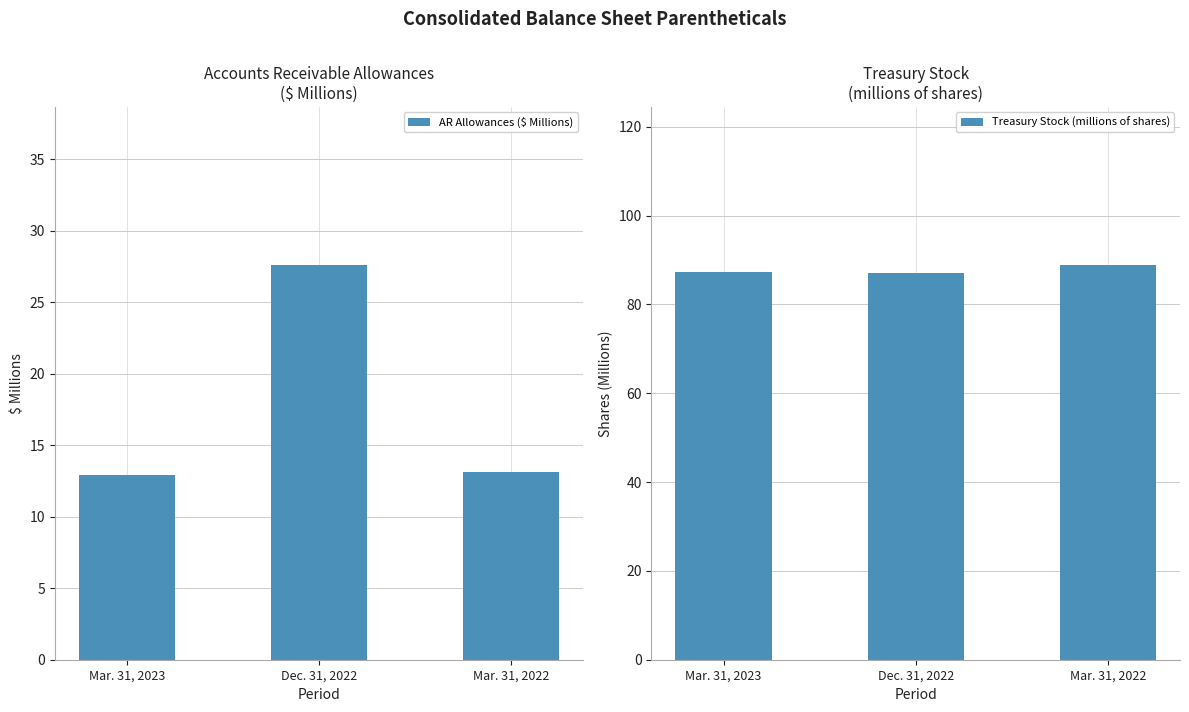

Are the bars horizontal?

No